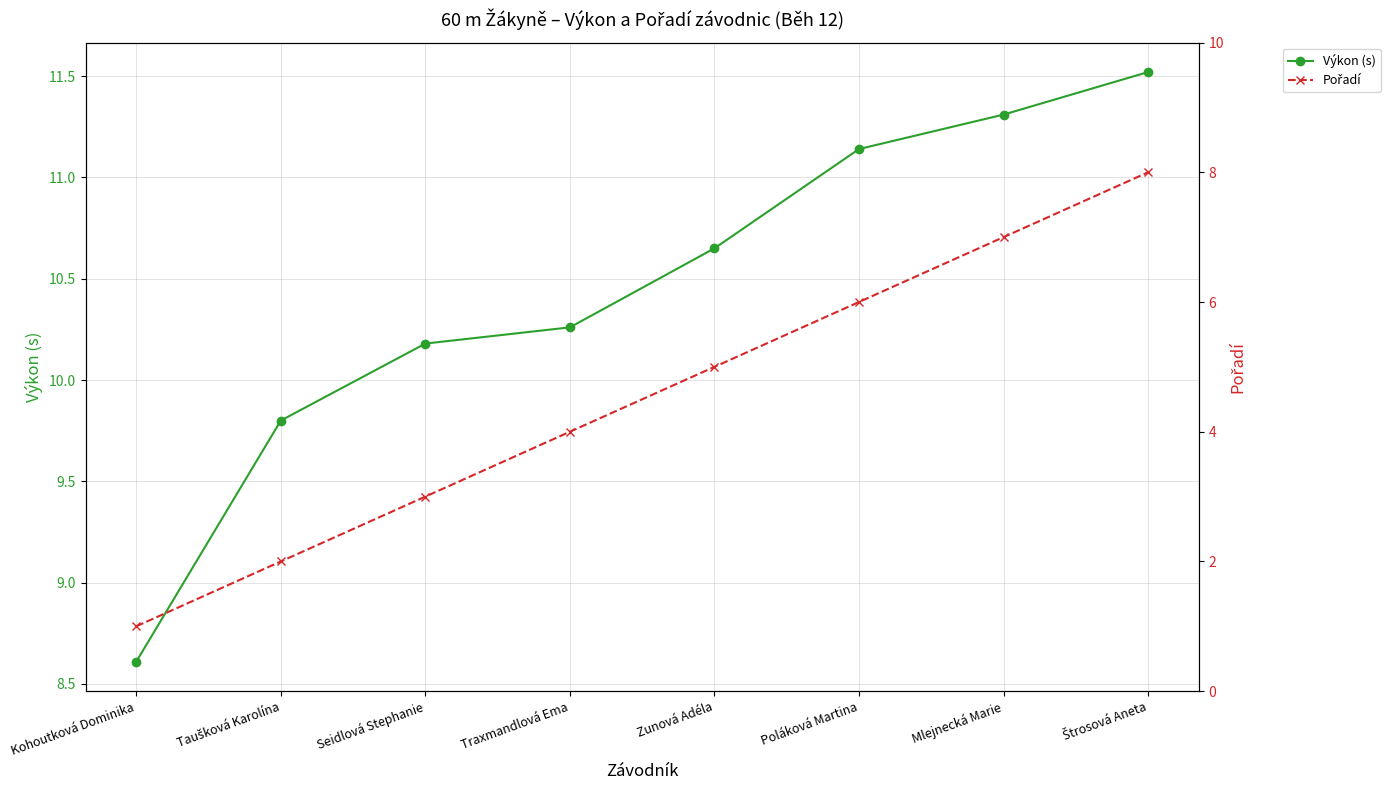

How many values in the Pořadí series exceed 5?

3